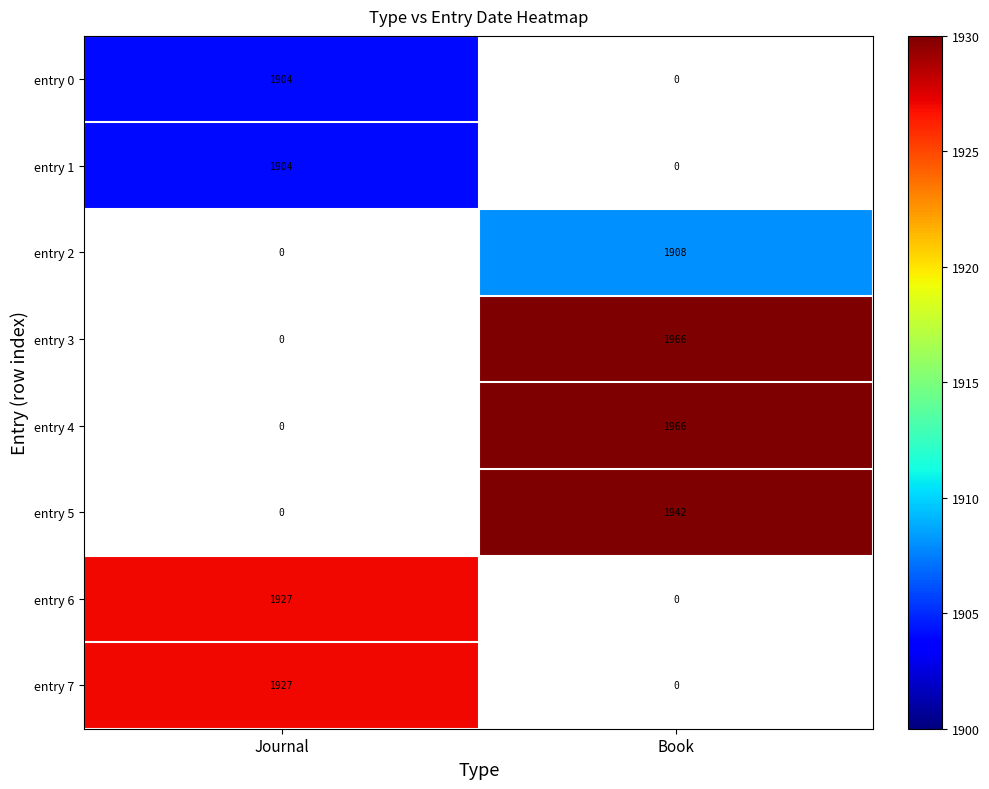

True or false: entry 4 has a value of 0 at Journal.

True